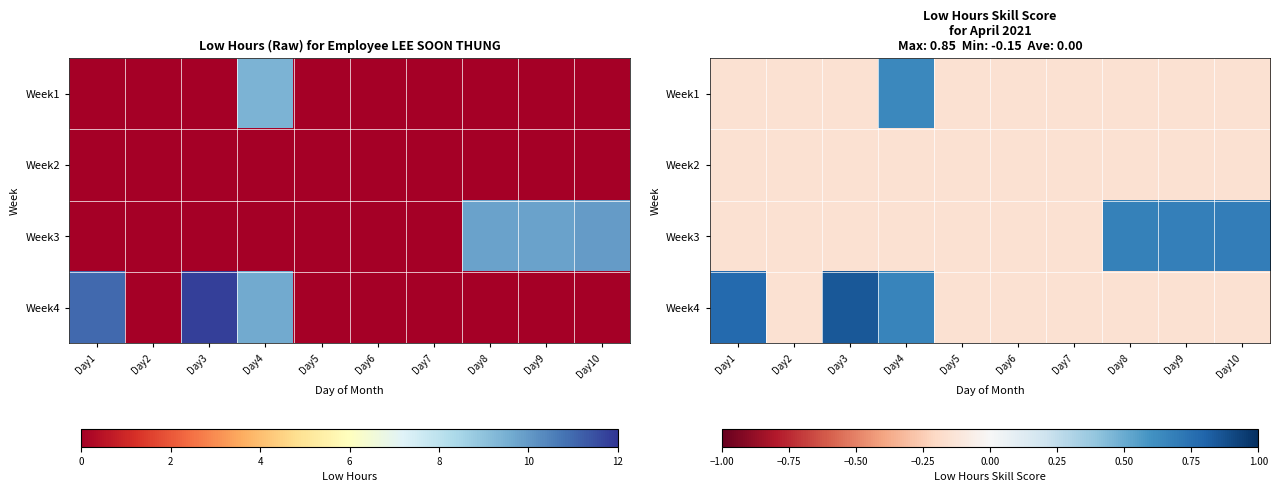

What is the average value of the Week3 series?

0.1